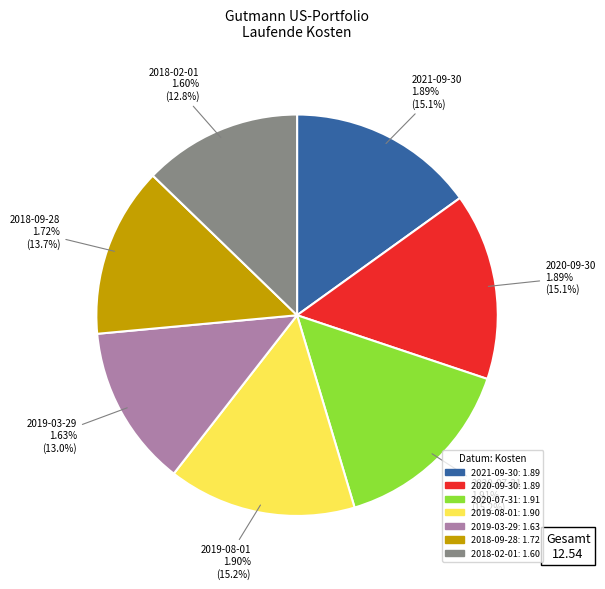

Does 2019-08-01 account for over 50% of the chart?

No